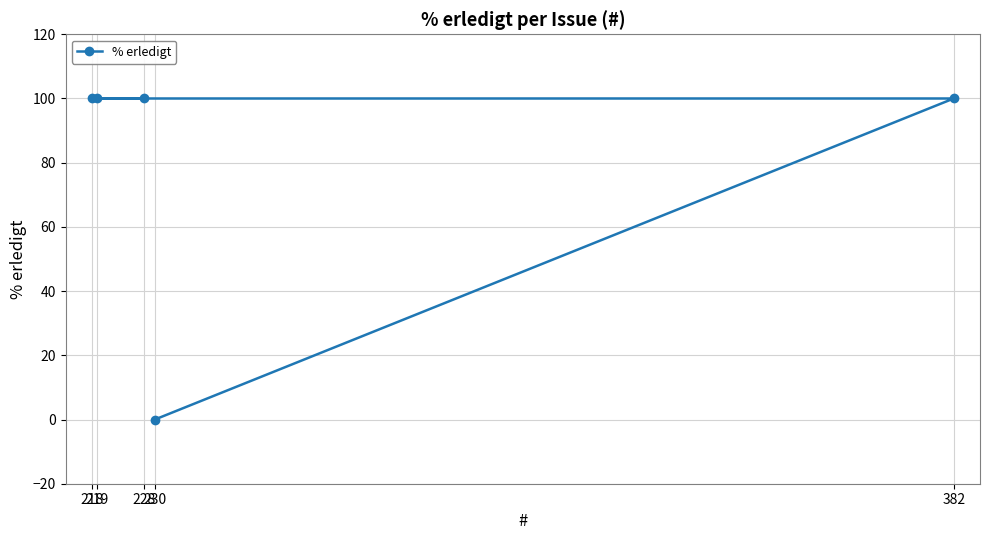

True or false: the data has more than 2 interior local peaks.

False